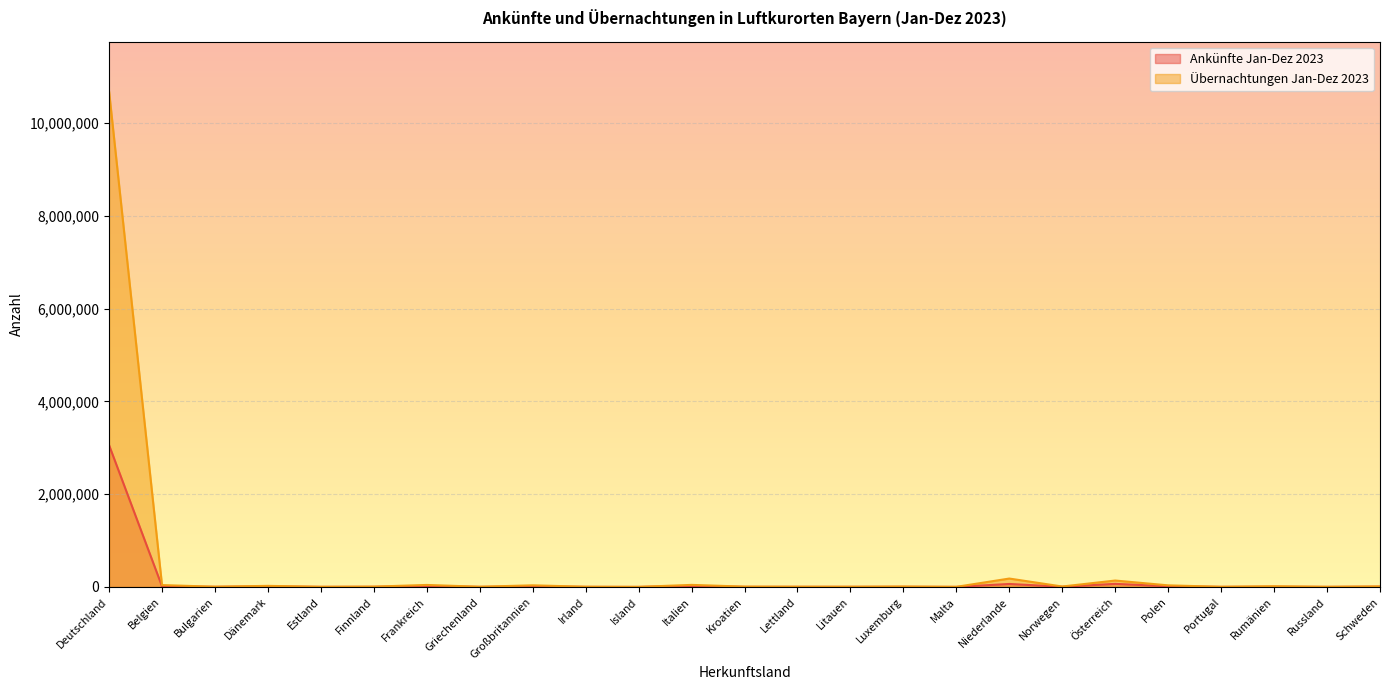

List the series in order of their peak value, highest first.

Übernachtungen Jan-Dez 2023, Ankünfte Jan-Dez 2023